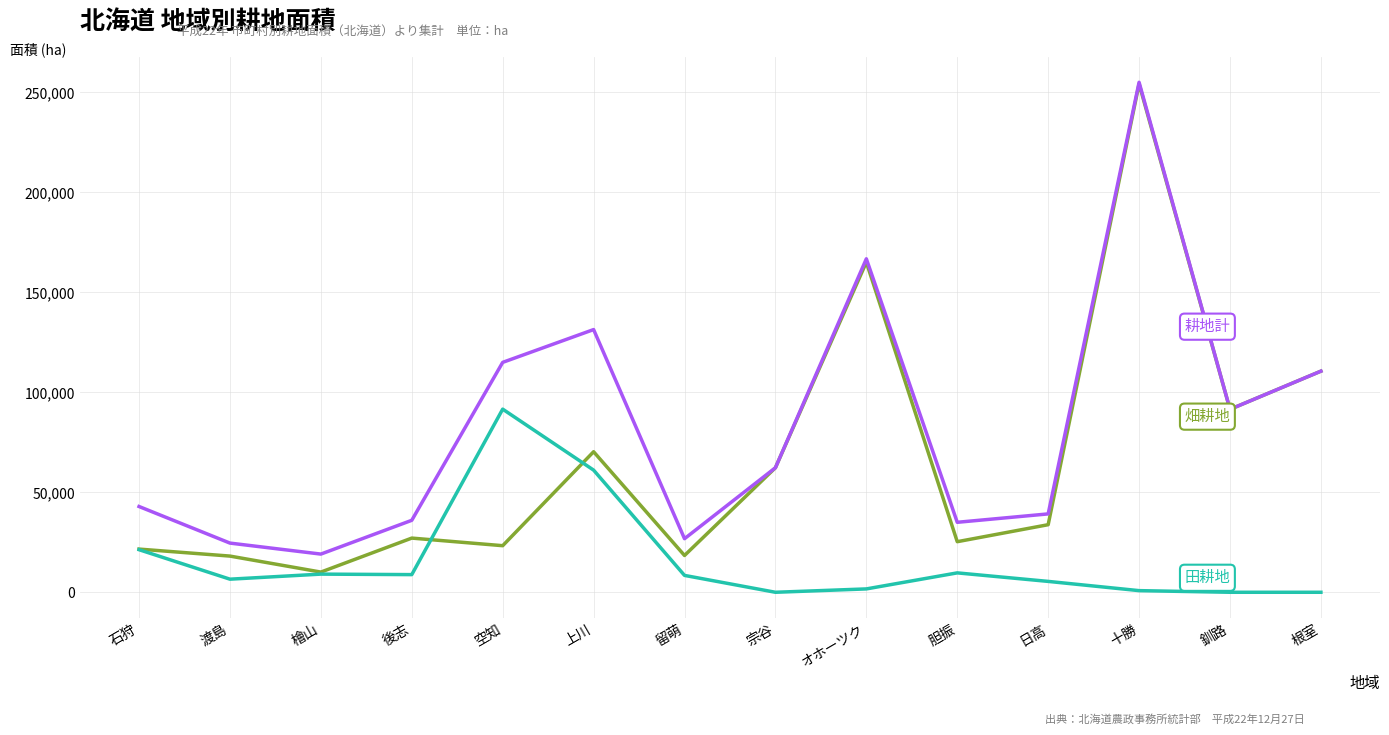

What is the spread (max minus min) of values at 釧路?

91500